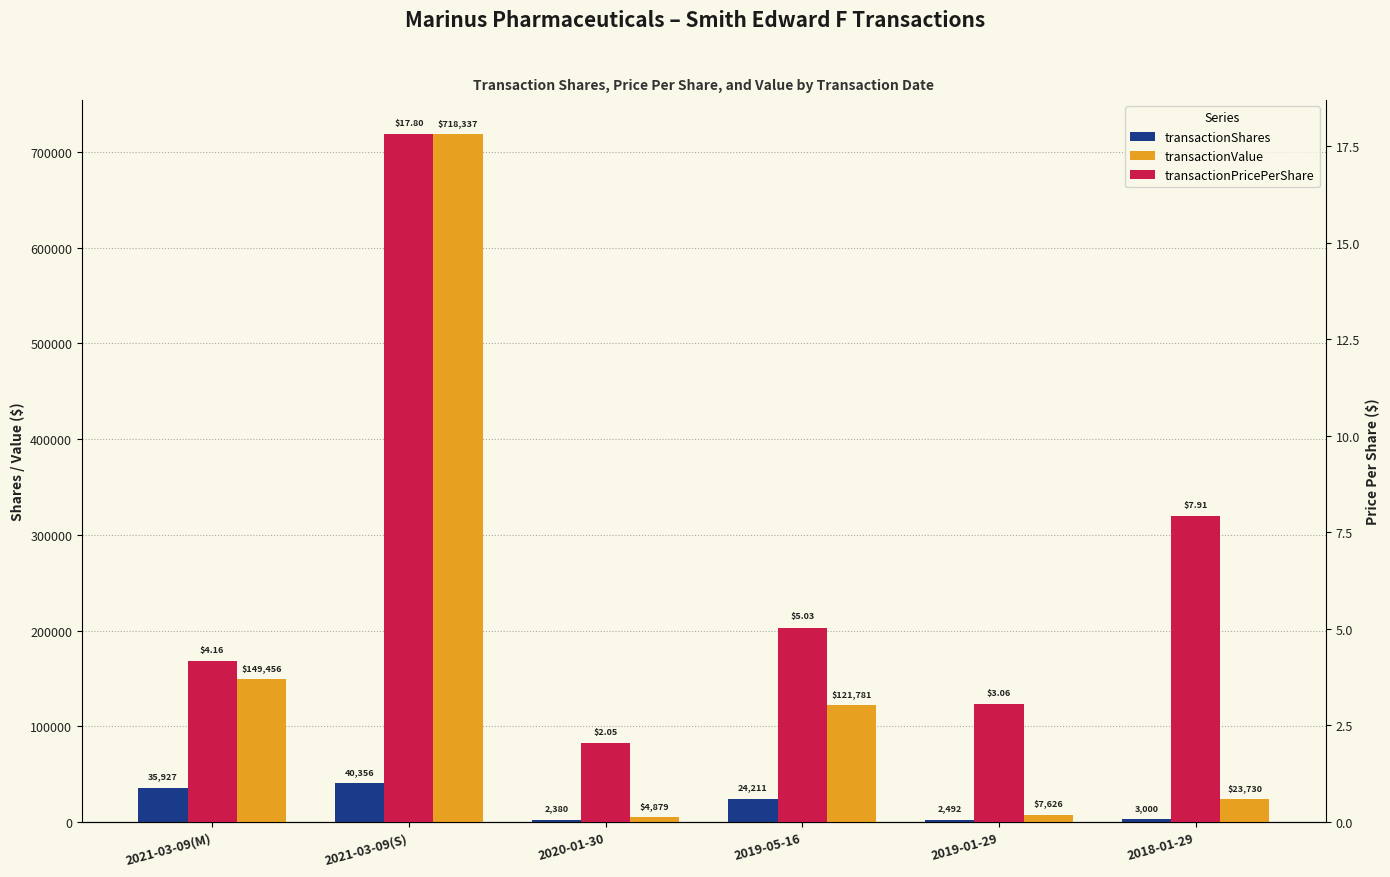

Rank the series by their maximum value, from lowest to highest.

transactionPricePerShare, transactionShares, transactionValue